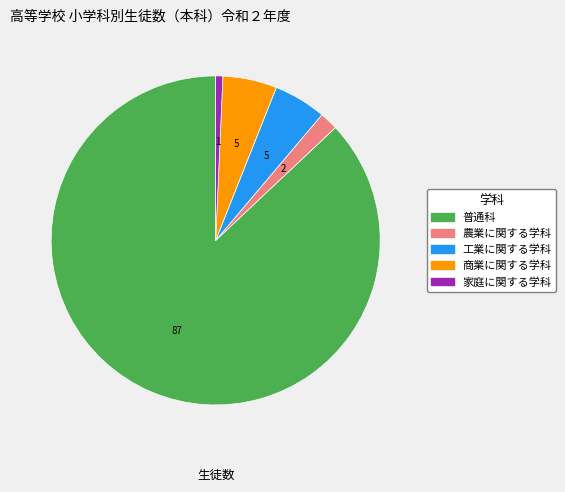

Which slice represents more than half of the pie?

普通科